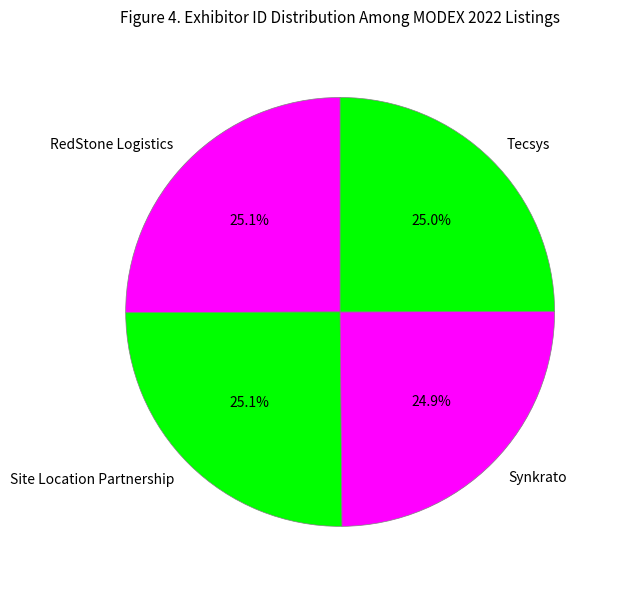

Approximately how many times larger is the value at Site Location Partnership compared to Synkrato?

1.0